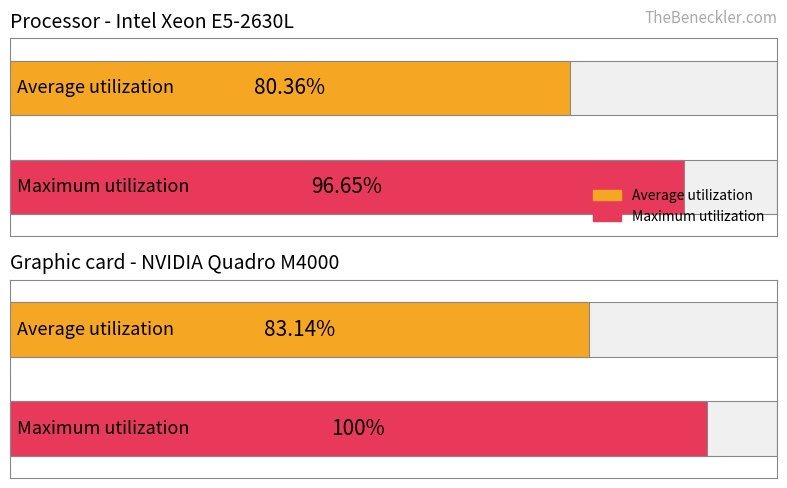

At how many categories does at least one series exceed 93?

2